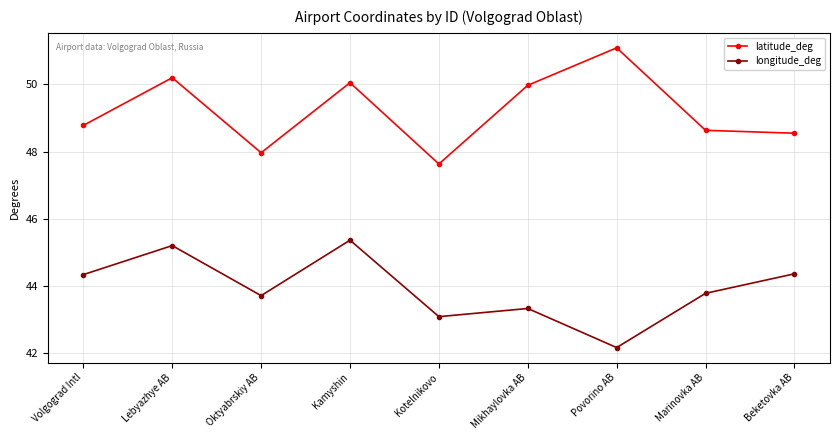

What is the label of the 2nd point from the left?

Lebyazhye AB